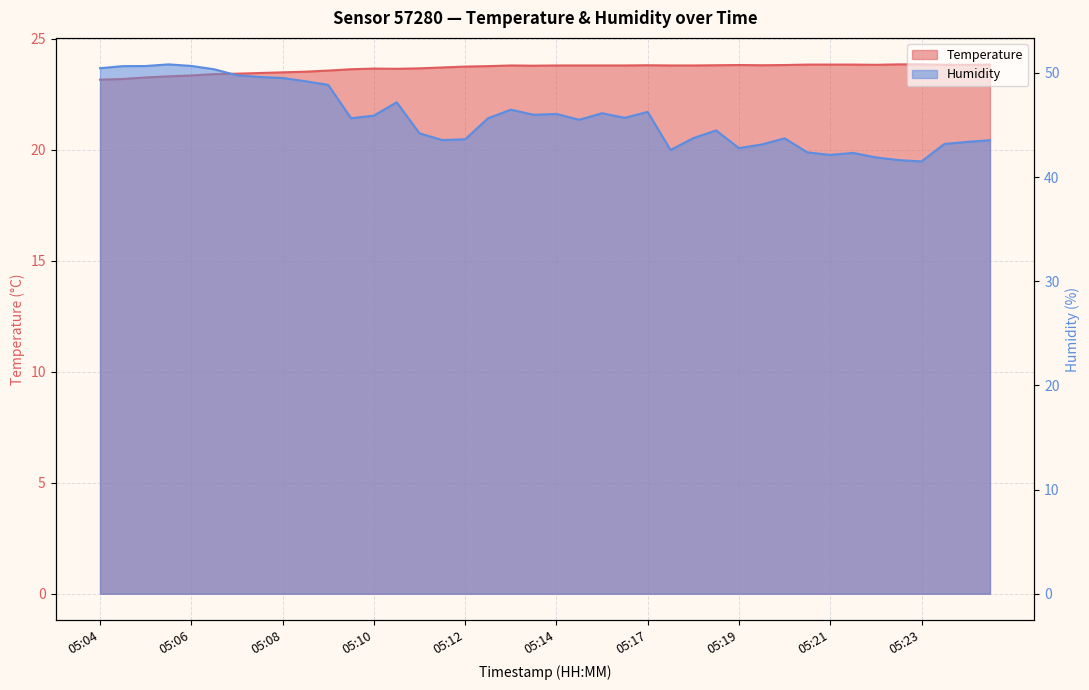

At which label is Humidity closest to 46?

05:14